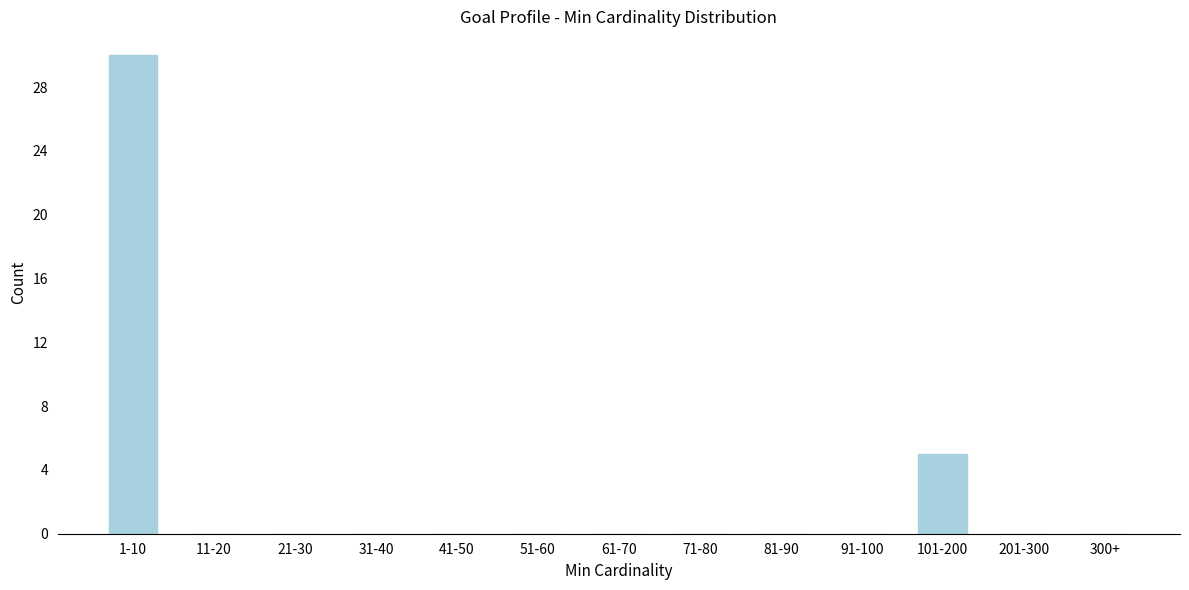

Reading right to left, what are all the values shown in this chart?

300+=0	201-300=0	101-200=5	91-100=0	81-90=0	71-80=0	61-70=0	51-60=0	41-50=0	31-40=0	21-30=0	11-20=0	1-10=30